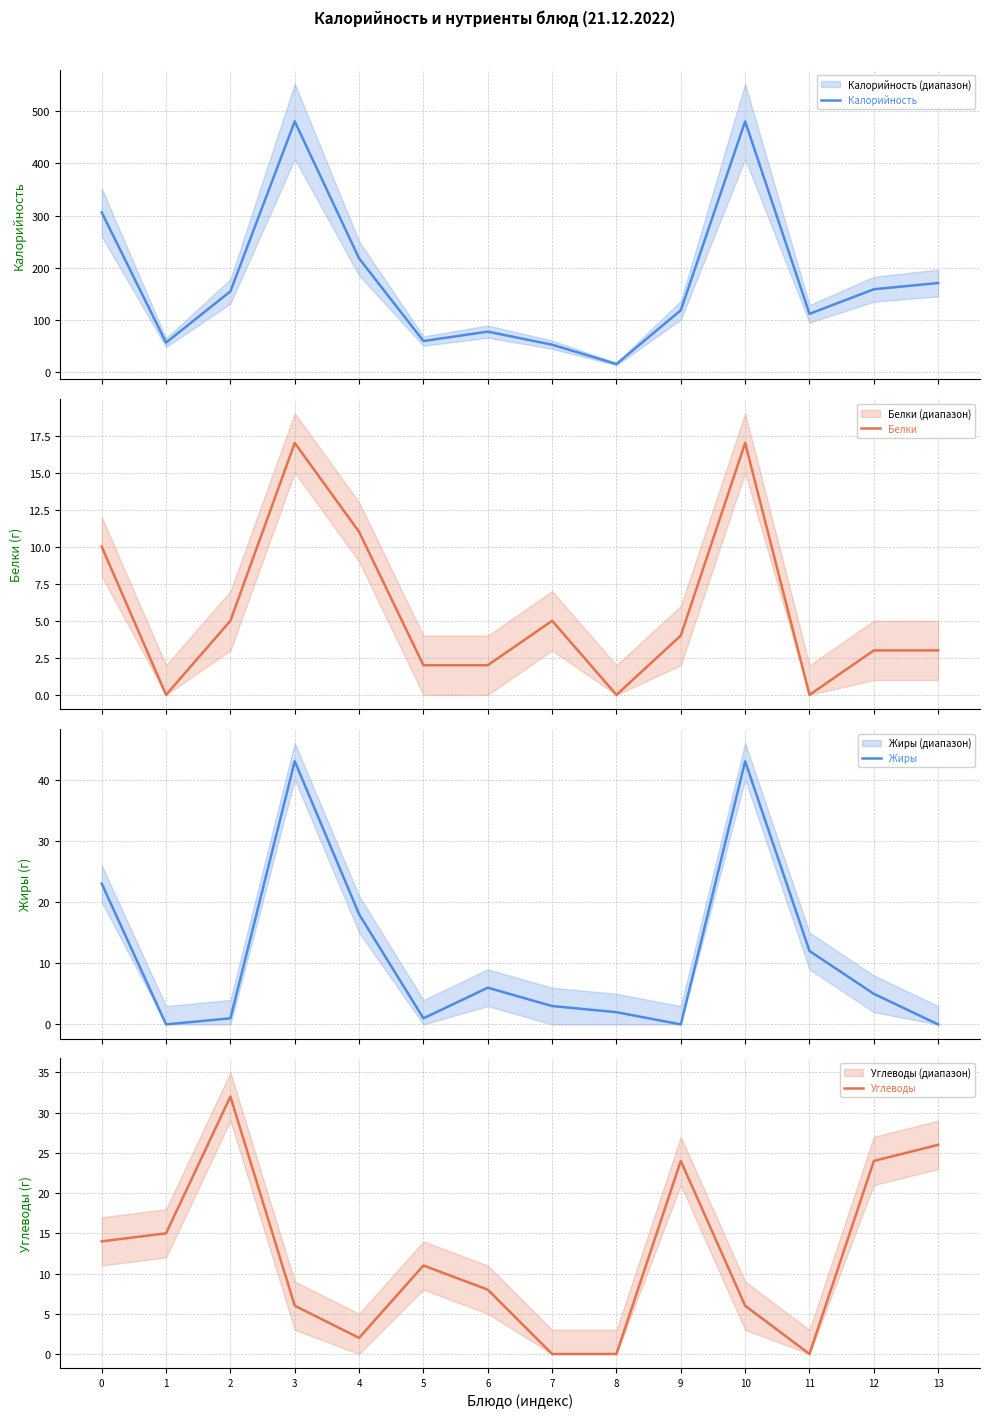

Which category has the highest value in the Жиры series?

3